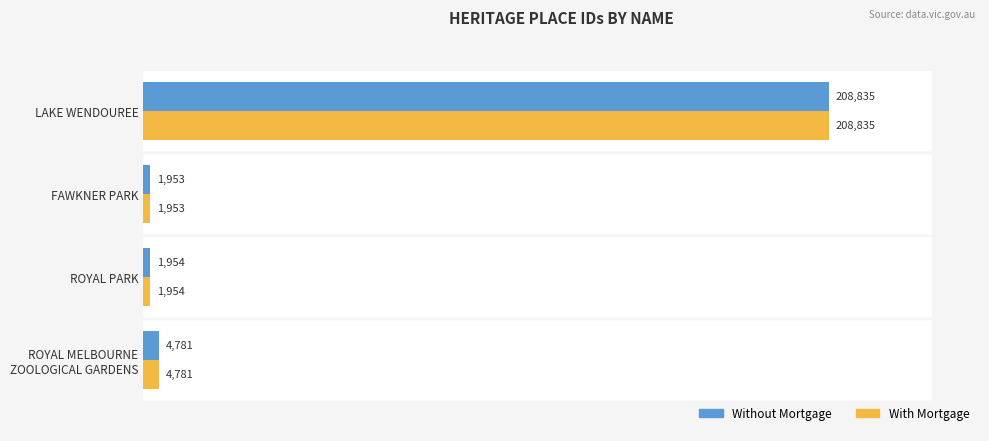

What is the average value of the With Mortgage series?

54381